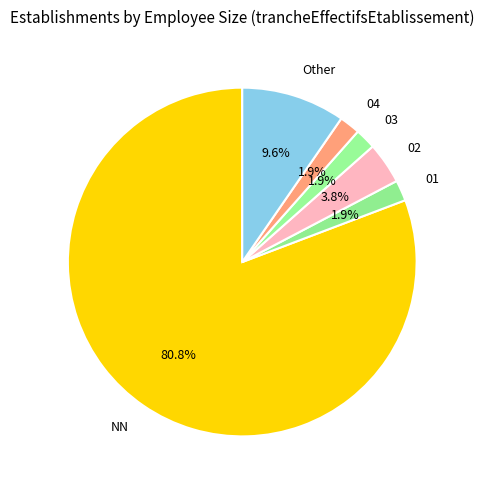

Does NN account for over 50% of the chart?

Yes